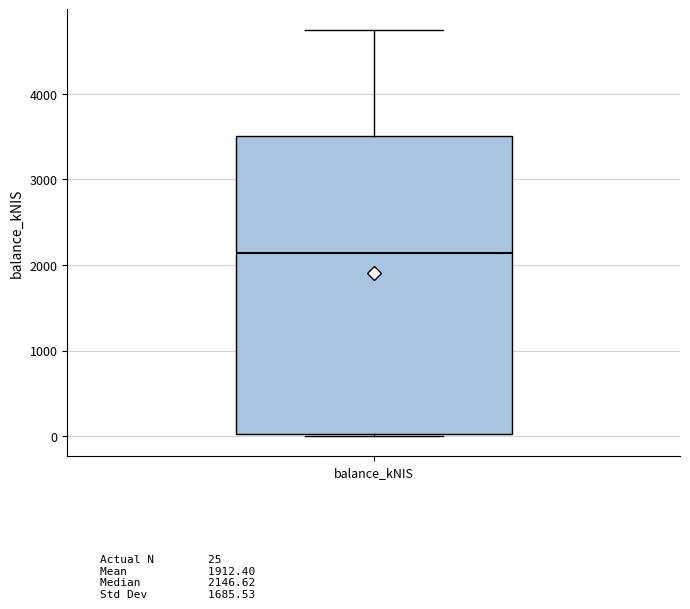

Read this box plot against the y-axis: the position of the median line, the range covered by the box, and the ends of both whiskers. The values are not printed on the chart, so give them approximately, as read against the axis.

median 2100, box 0 to 3500, whiskers 0 to 4800